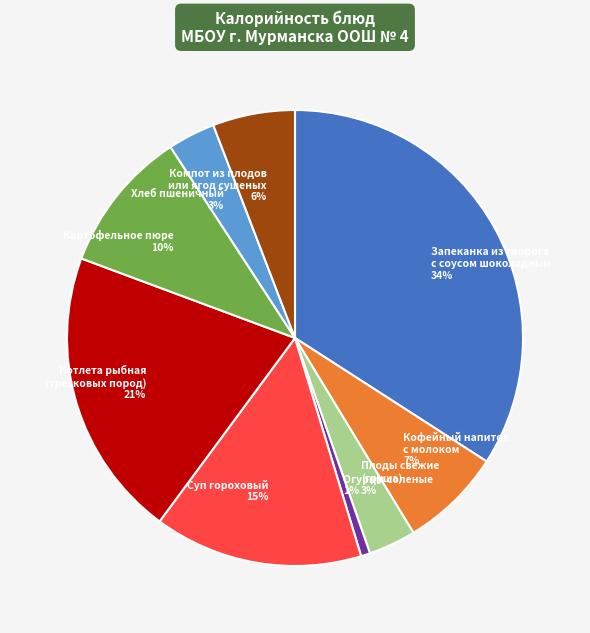

Combined, do Компот из плодов или ягод сушеных and Картофельное пюре account for over 50%?

No